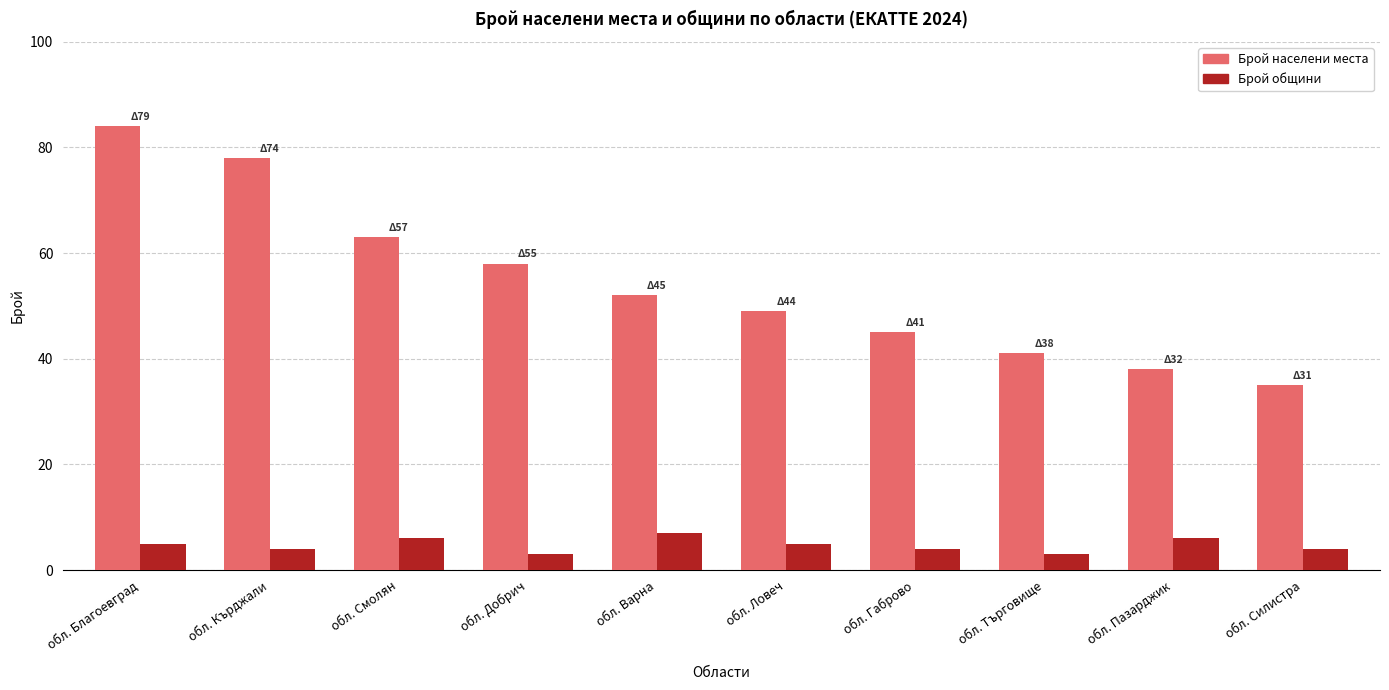

What is the label of the 8th bar from the right?

обл. Смолян